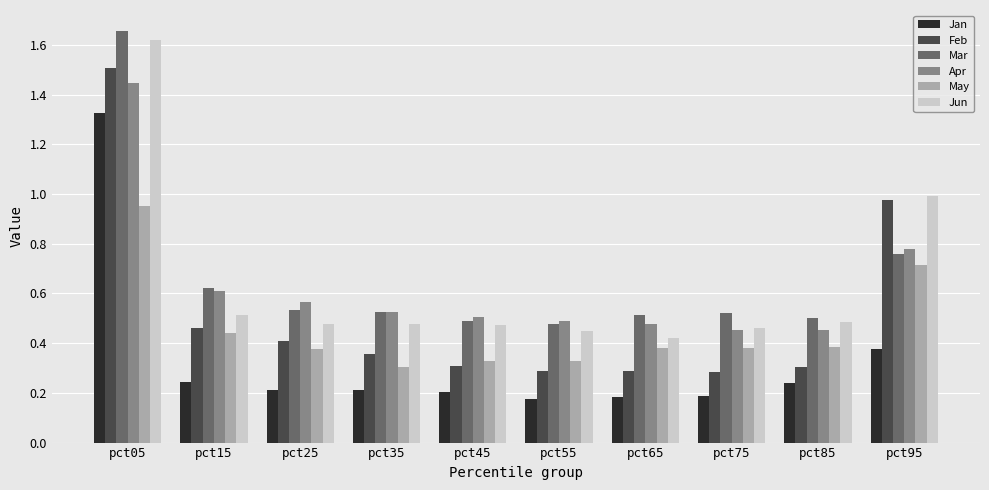

The value of Jan at pct75 is 0.3. True or false?

False